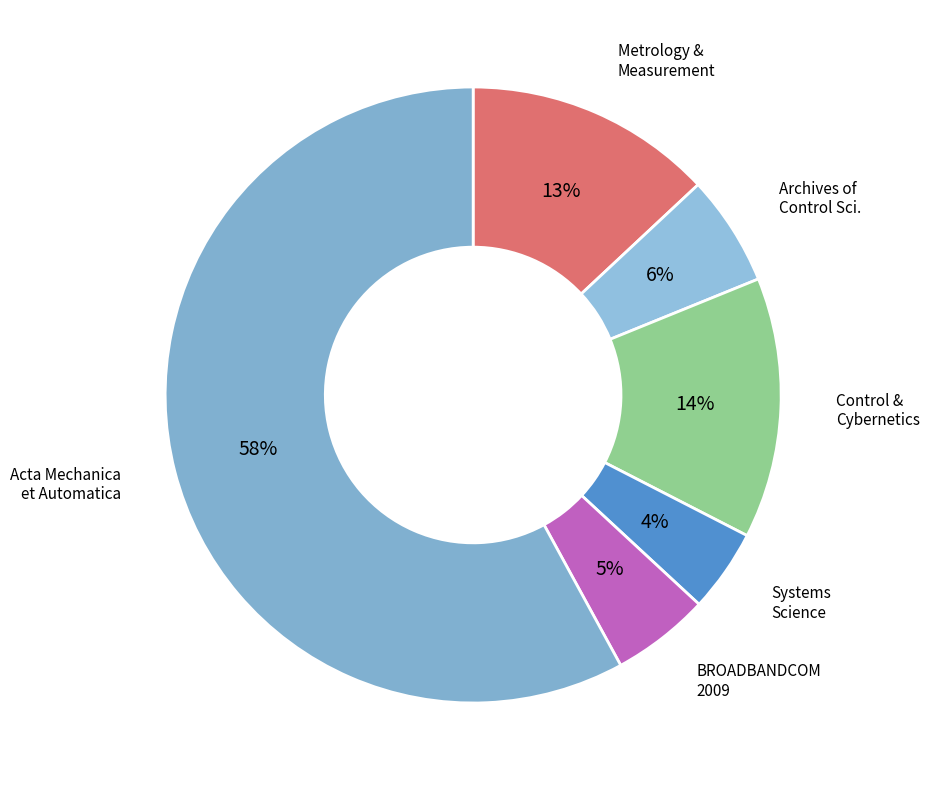

True or false: Archives of Control Sci. accounts for 12% of the total.

False